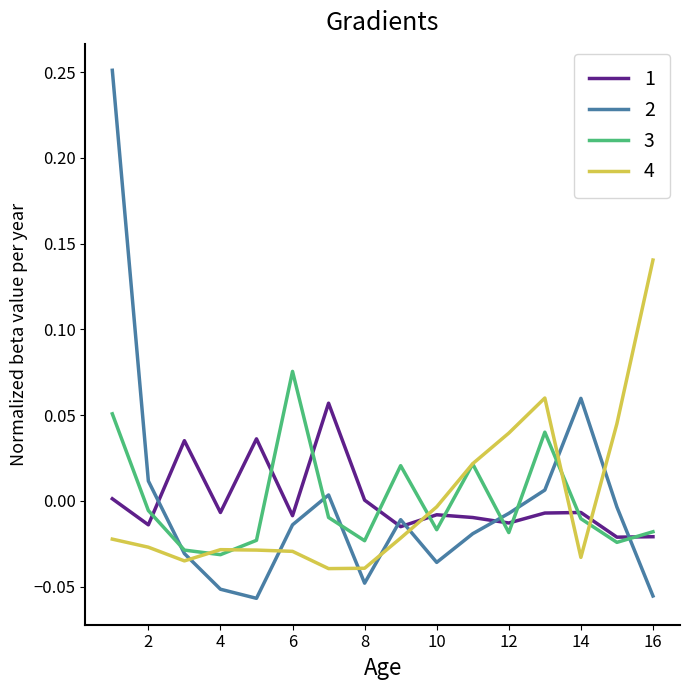

Which series has the largest range (max minus min)?

2